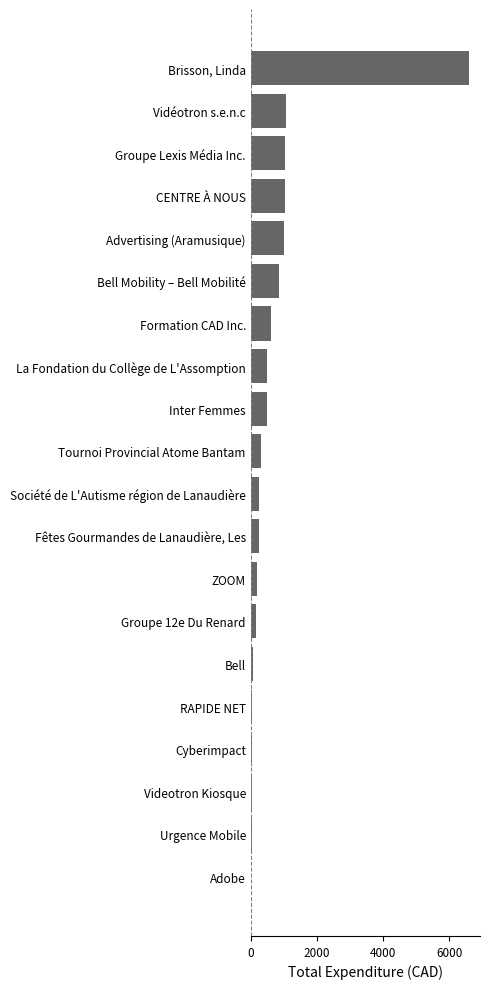

Between Brisson, Linda and Formation CAD Inc., which is larger?

Brisson, Linda